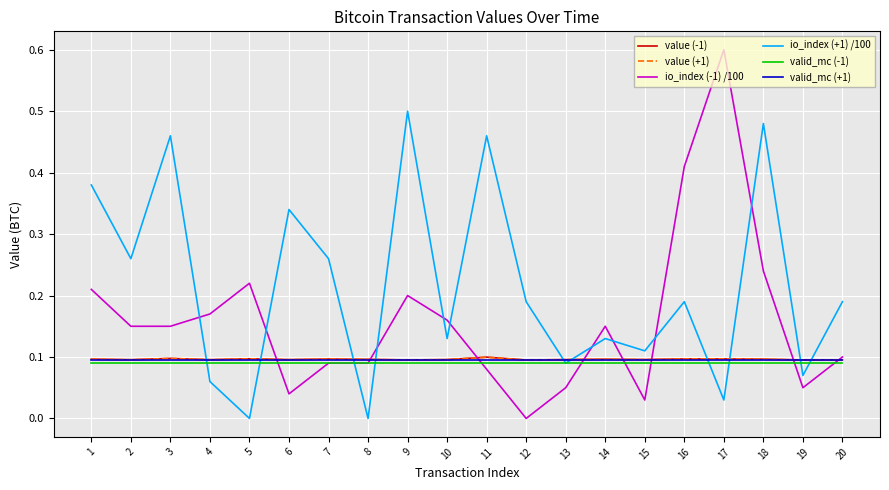

Does the chart display data point markers on the line(s)?

No